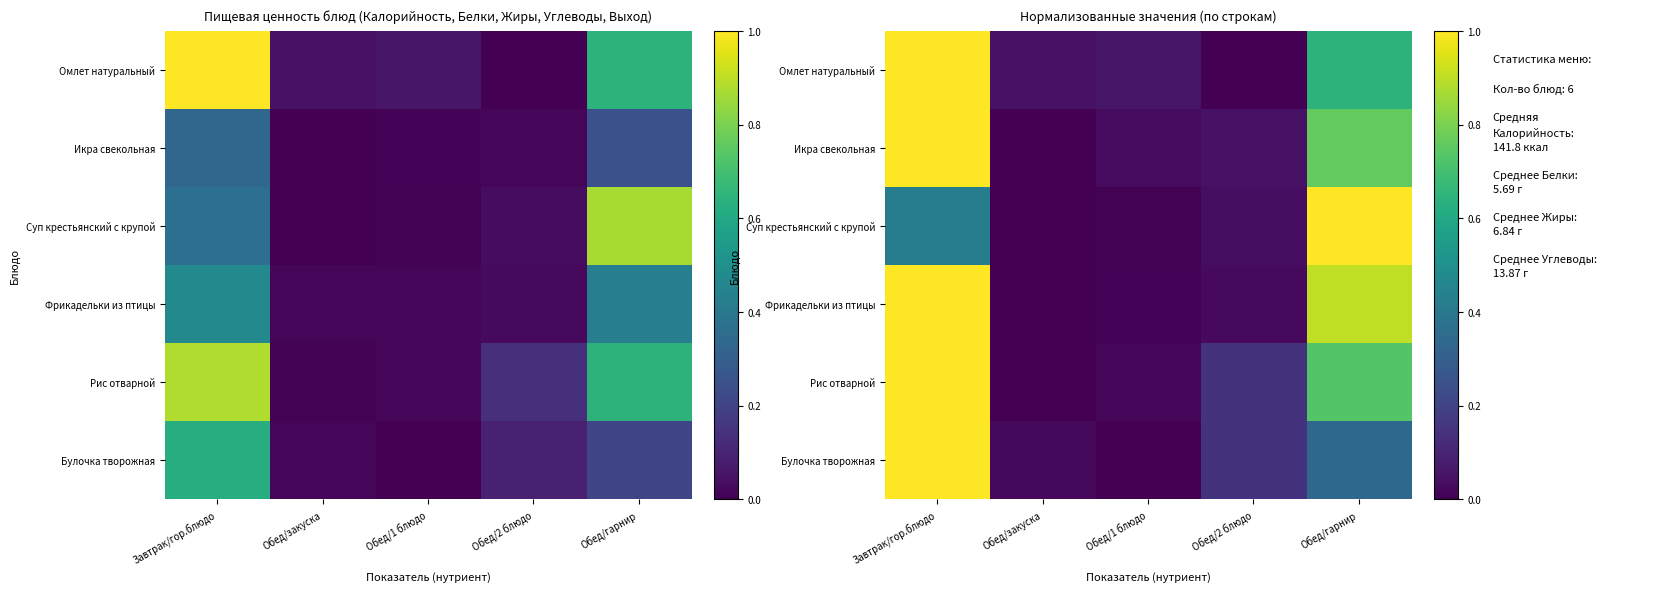

What is the average value of the Булочка творожная series?

0.3